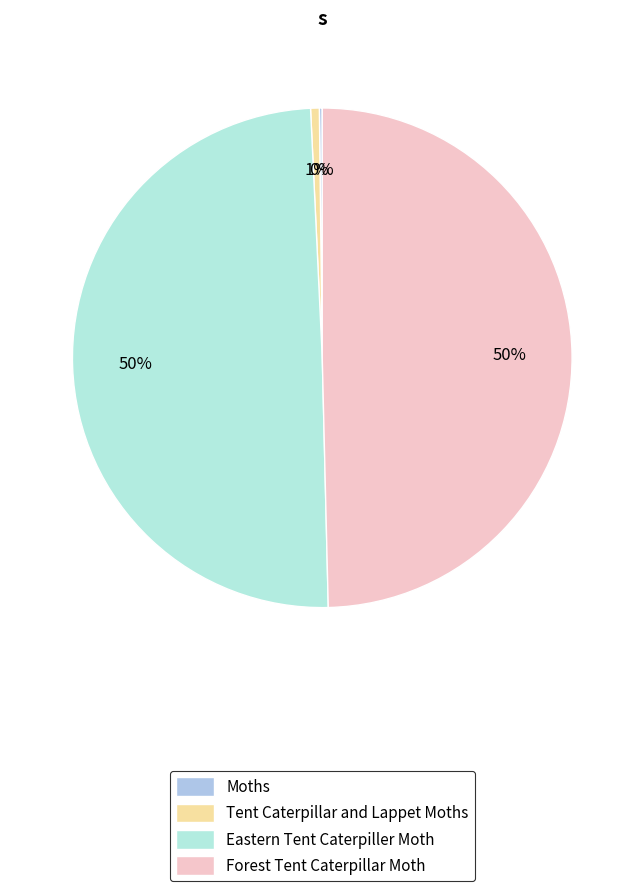

Which category has the biggest portion of the pie?

Eastern Tent Caterpiller Moth